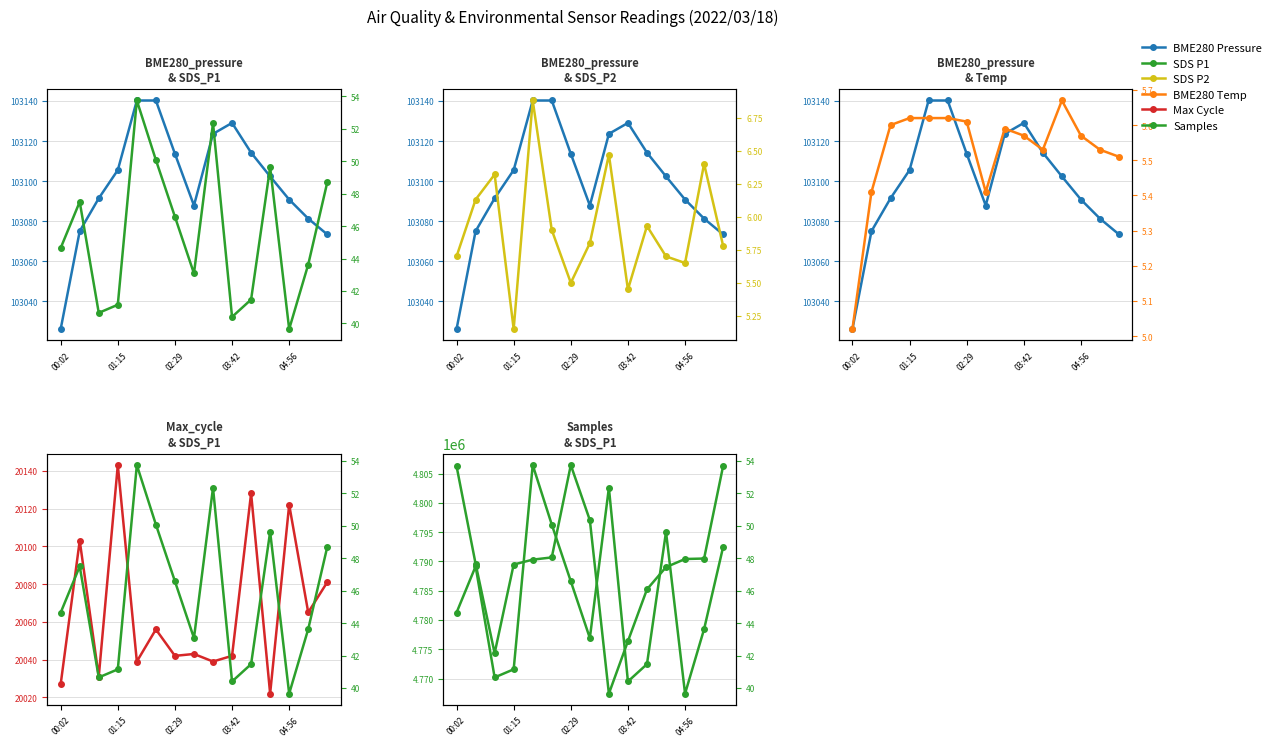

True or false: Samples and BME280 Pressure cross at least once.

False